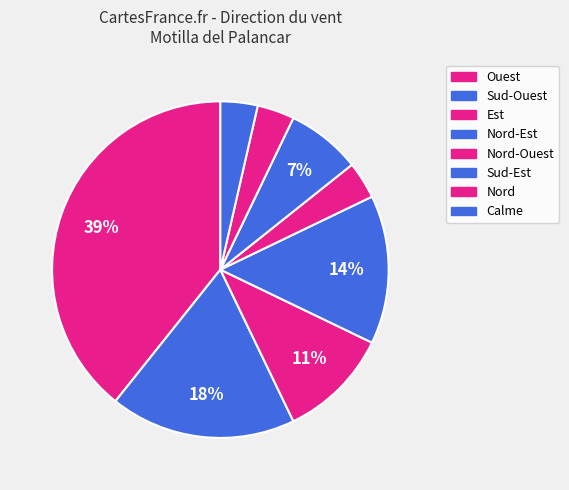

How many segments does this pie chart have?

8